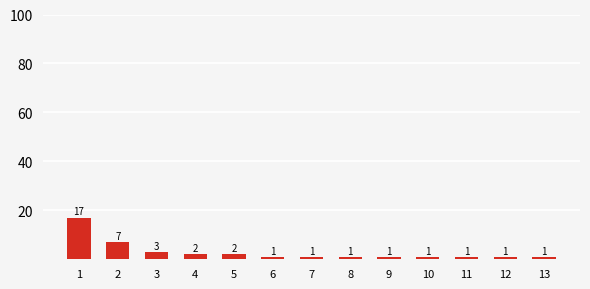

What is the value of the 2nd bar from the left?

7